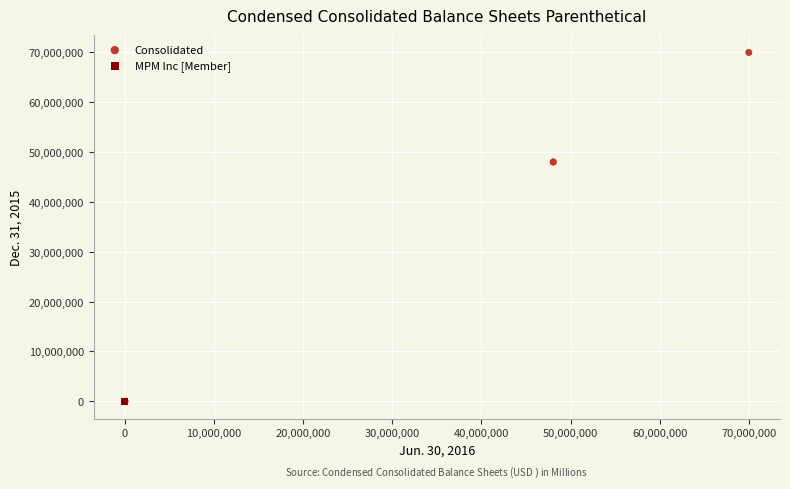

Which series has the widest spread of Y values?

Consolidated